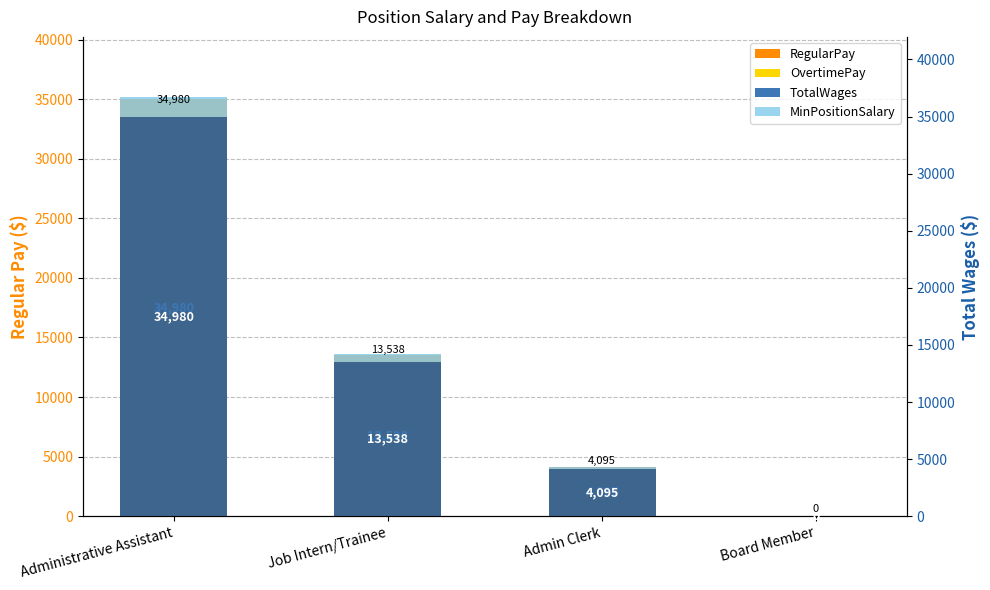

At which label is MinPositionSalary closest to 874?

Job Intern/Trainee